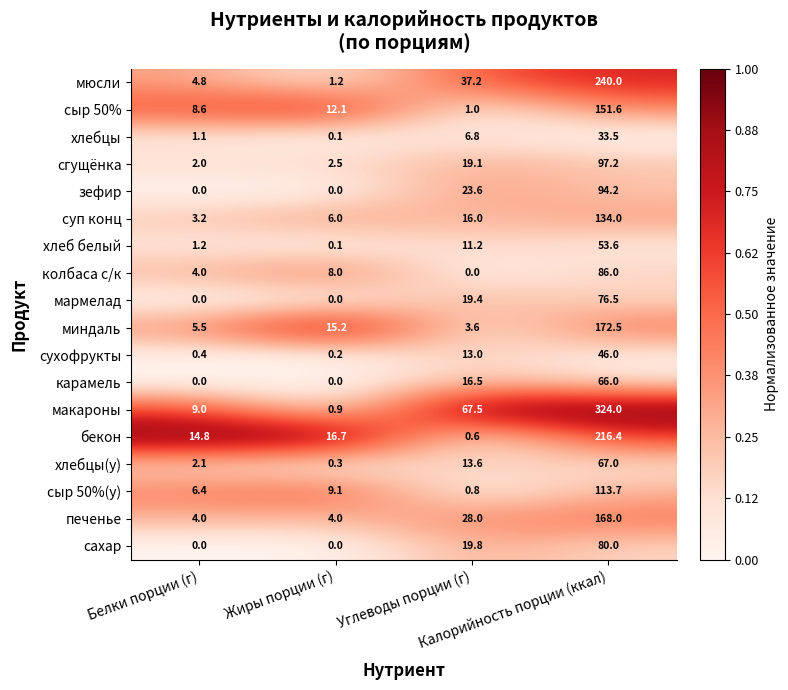

Count the number of categories in the chart.

4